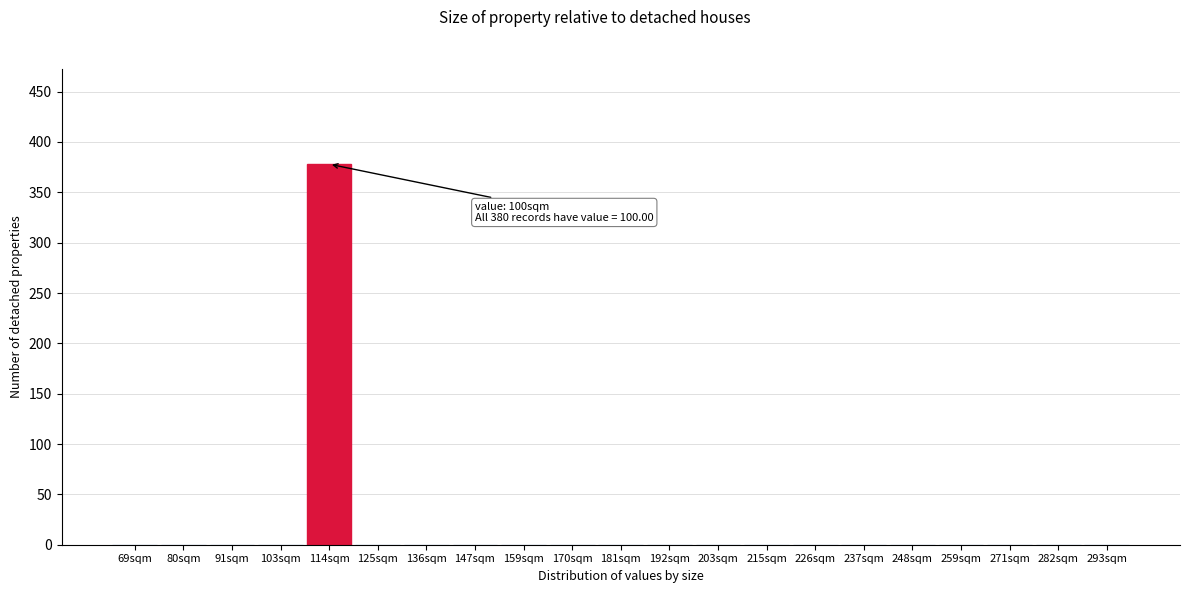

Reading left to right, what are all the values shown in this chart?

69sqm=0	80sqm=0	91sqm=0	103sqm=0	114sqm=378	125sqm=0	136sqm=0	147sqm=0	159sqm=0	170sqm=0	181sqm=0	192sqm=0	203sqm=0	215sqm=0	226sqm=0	237sqm=0	248sqm=0	259sqm=0	271sqm=0	282sqm=0	293sqm=0